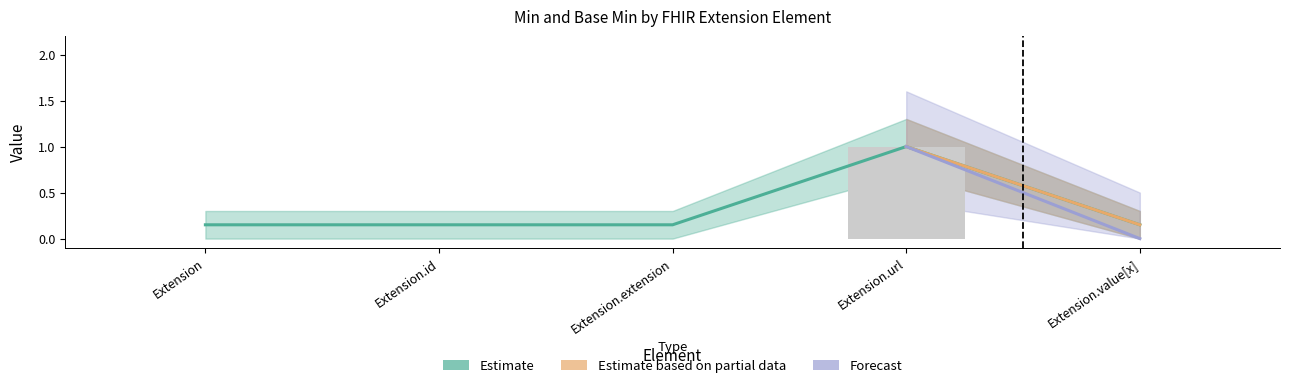

What is the approximate value of Base Min at Extension.url?

1.0